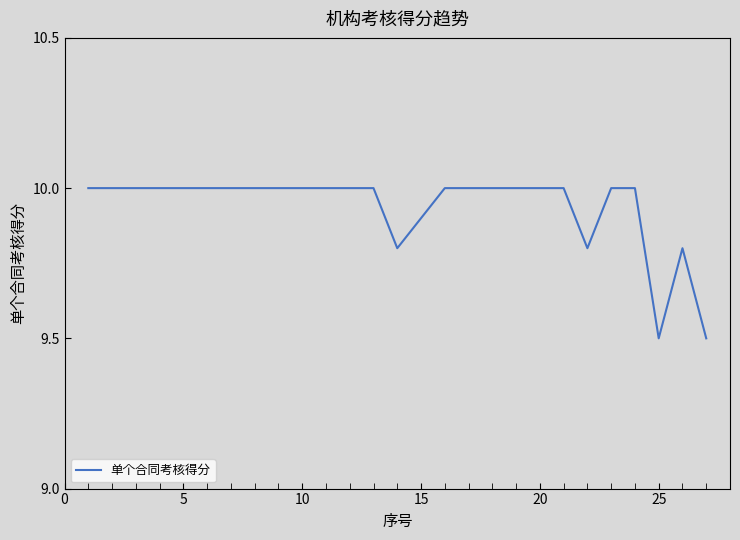

Does the chart have visible grid lines?

No